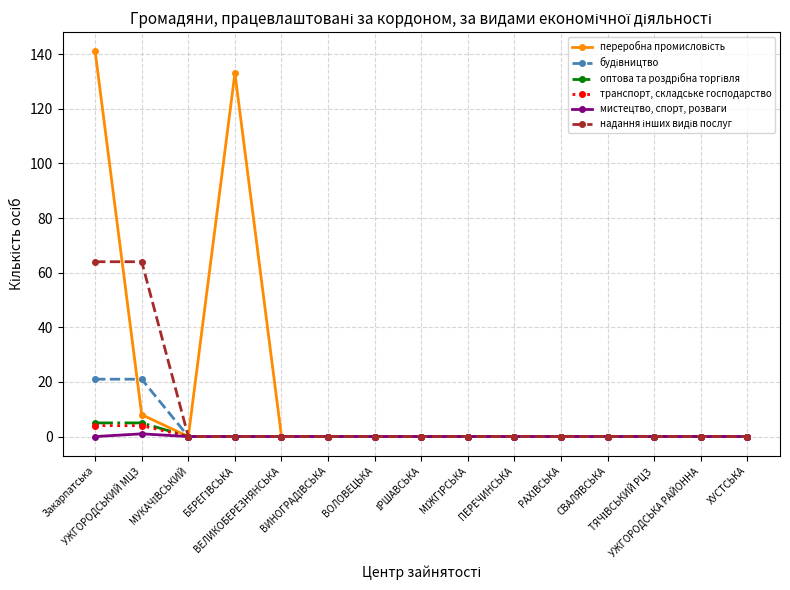

At how many categories does at least one series exceed 29?

3